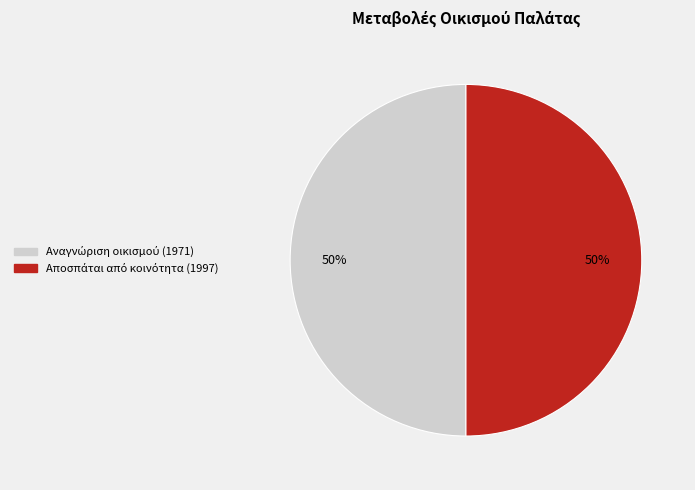

To the nearest percent, what is the average slice percentage?

50%